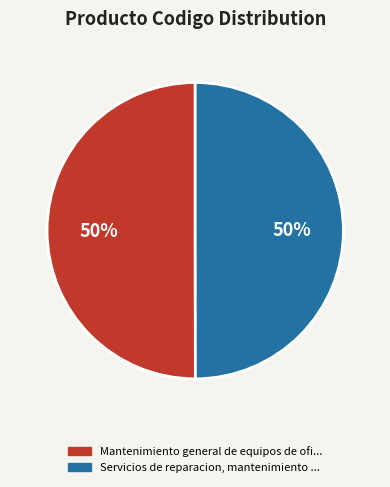

What percentage is the Servicios de reparacion, mantenimiento ... slice, to the nearest percent?

50%